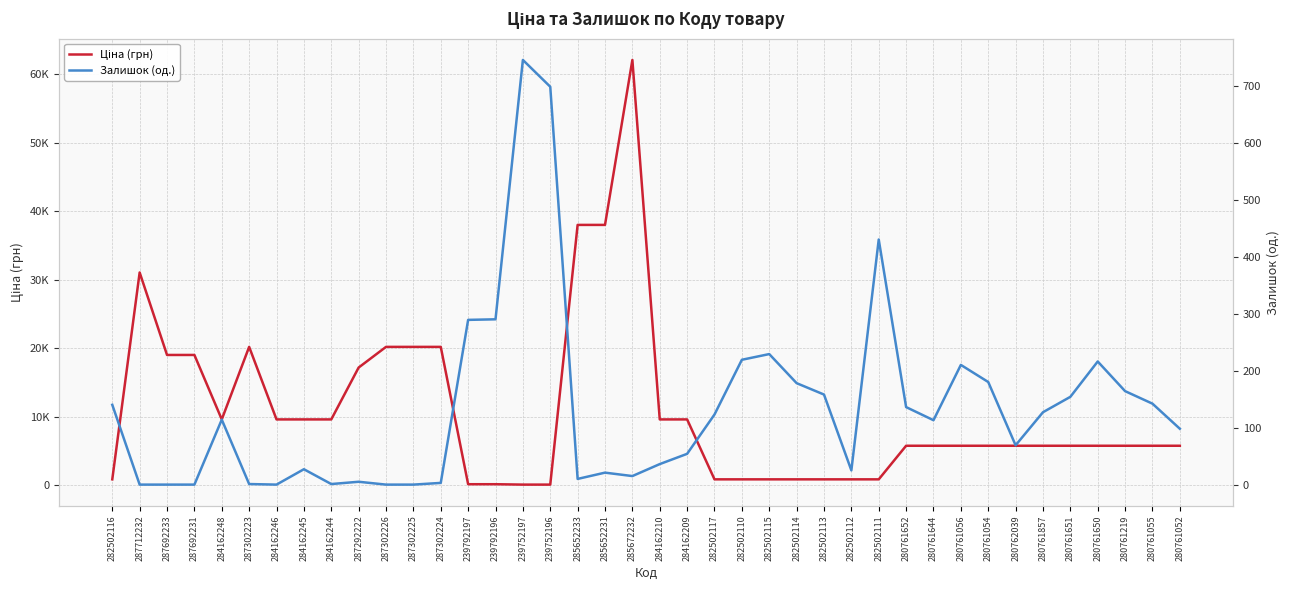

Does the chart have visible grid lines?

Yes